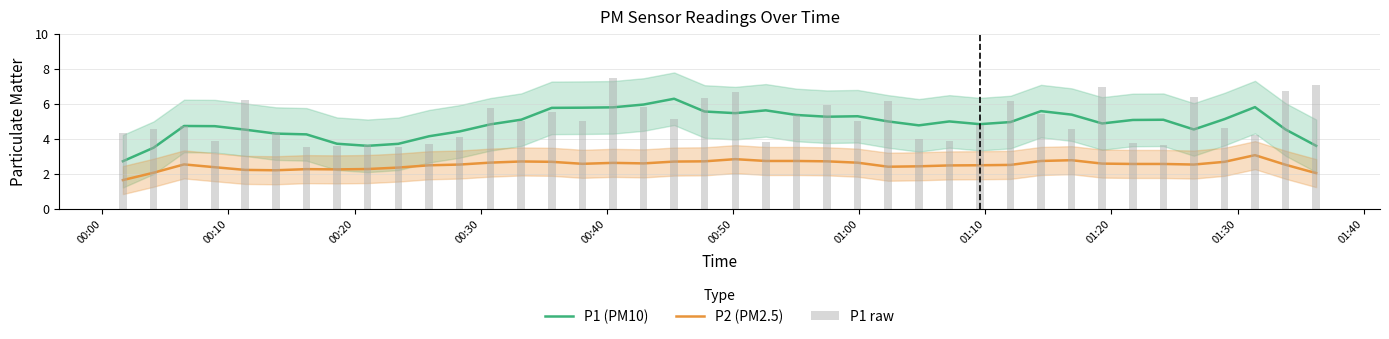

Which series has the largest total across all categories?

P1 raw